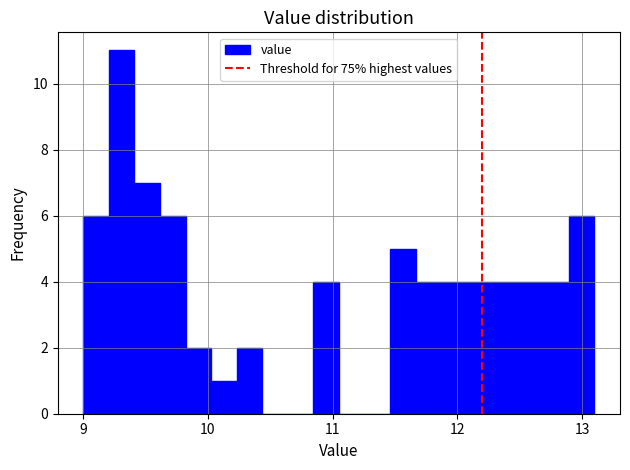

Around what value on the x-axis is the tallest bar? Give the approximate position of its centre, as read against the axis.

9.3